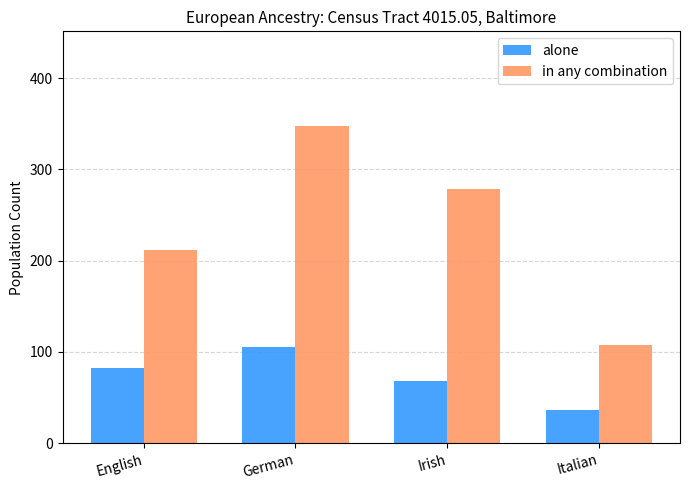

Is the value of alone at Italian greater than the value of in any combination at English?

No